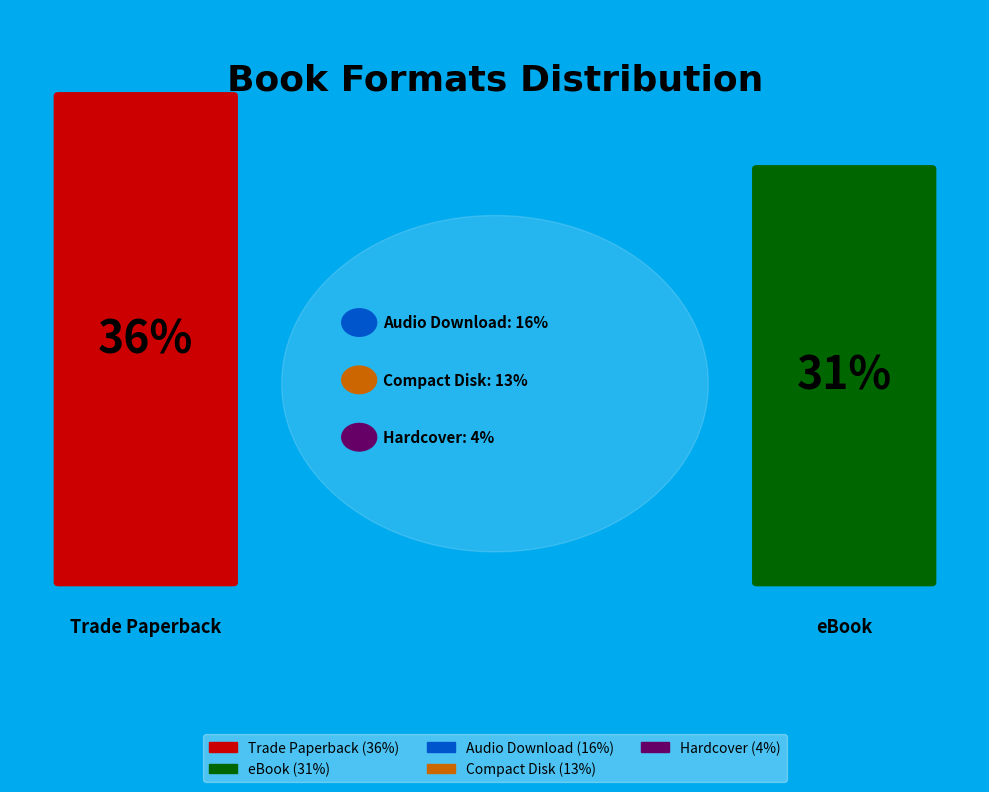

Which category has the smallest portion of the pie?

Hardcover